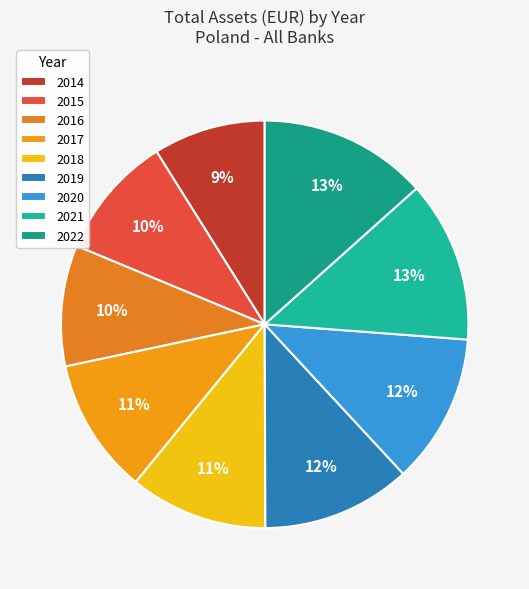

To the nearest percent, what is the combined percentage of 2015 and 2022?

23%